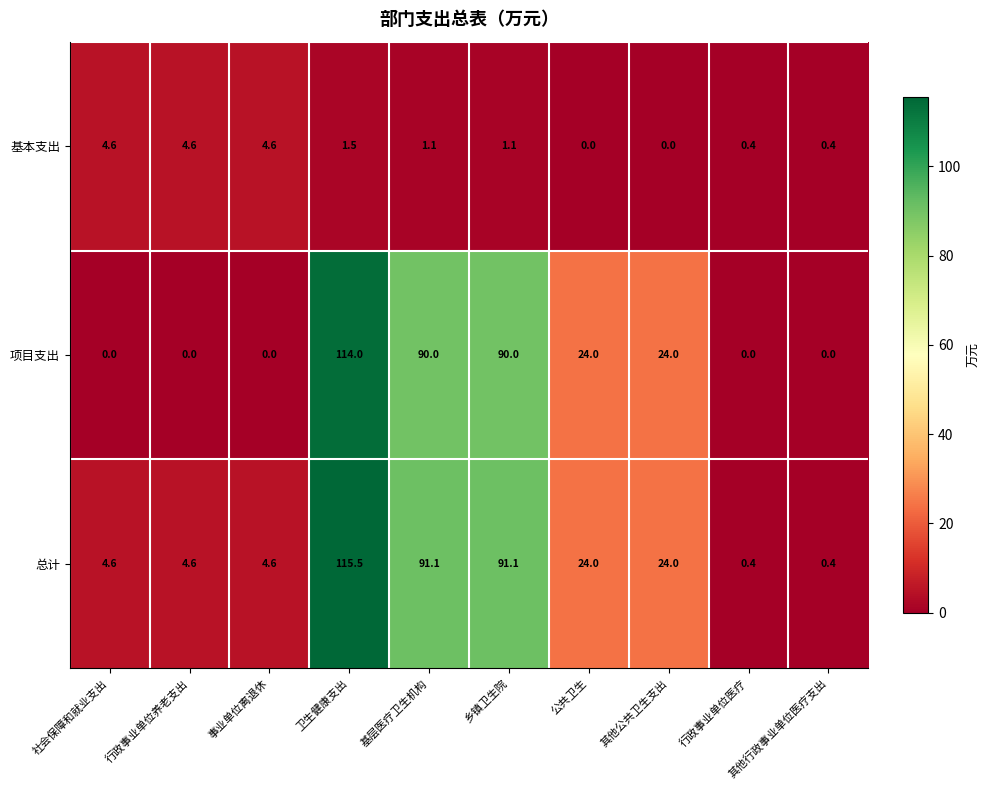

The value of 项目支出 at 卫生健康支出 is 164.5. True or false?

False